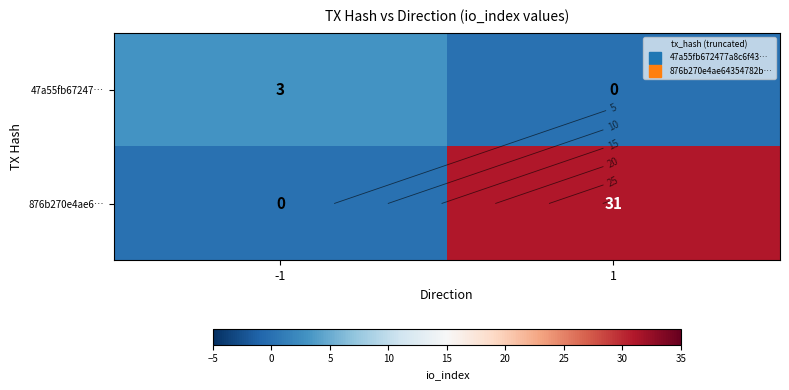

How many categories are shown in the chart?

2